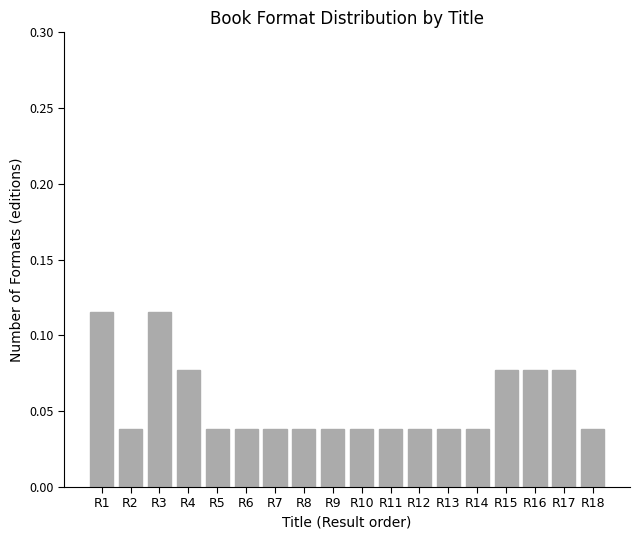

What is the sum of all values?

1.0